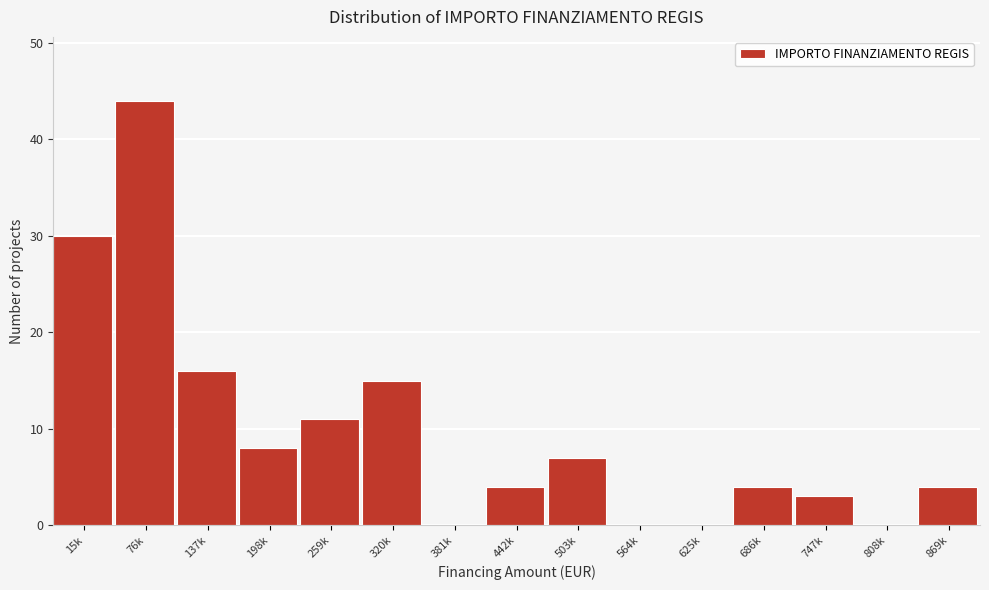

Reading left to right, list all the values displayed in this chart.

15k=30	76k=44	137k=16	198k=8	259k=11	320k=15	381k=0	442k=4	503k=7	564k=0	625k=0	686k=4	747k=3	808k=0	869k=4